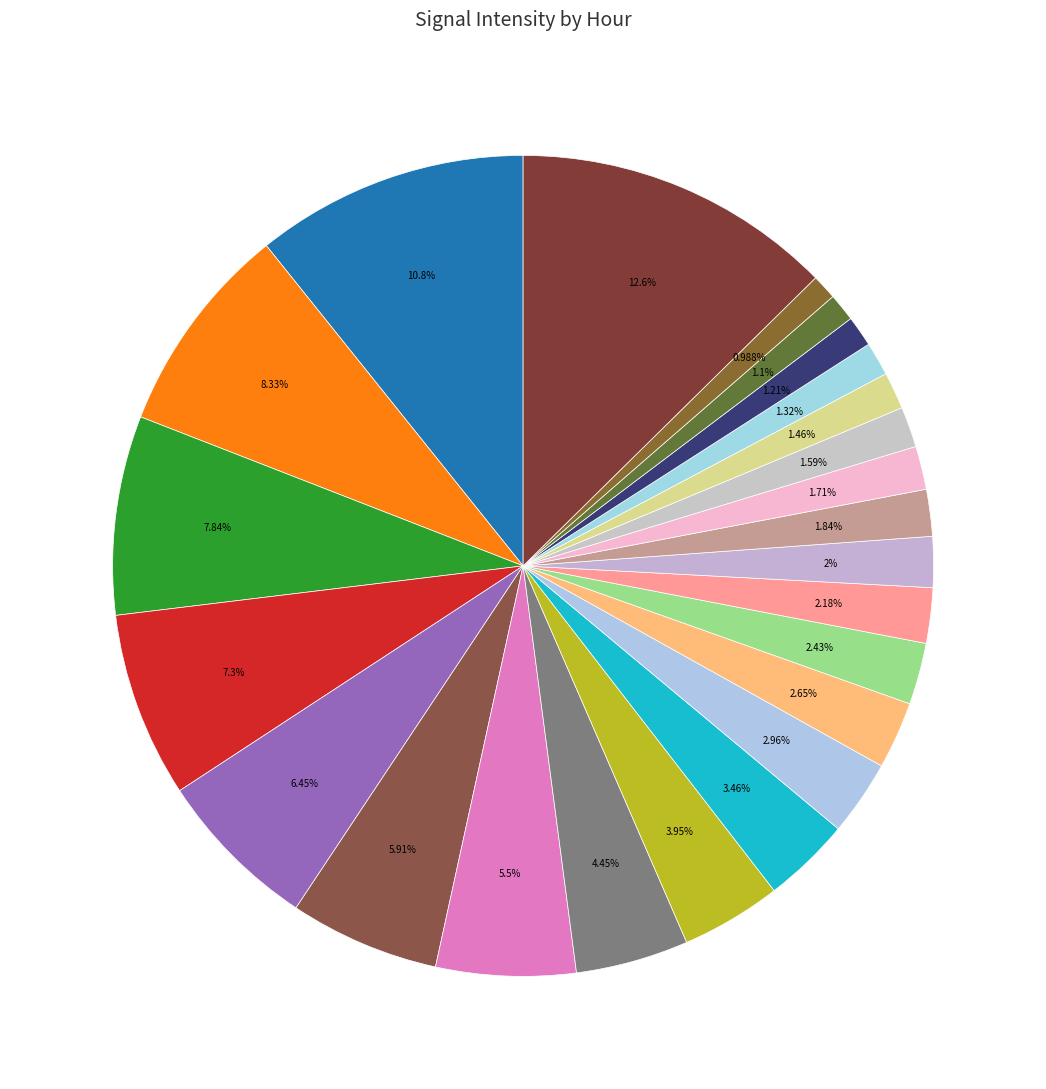

How many slices are in this pie chart?

24